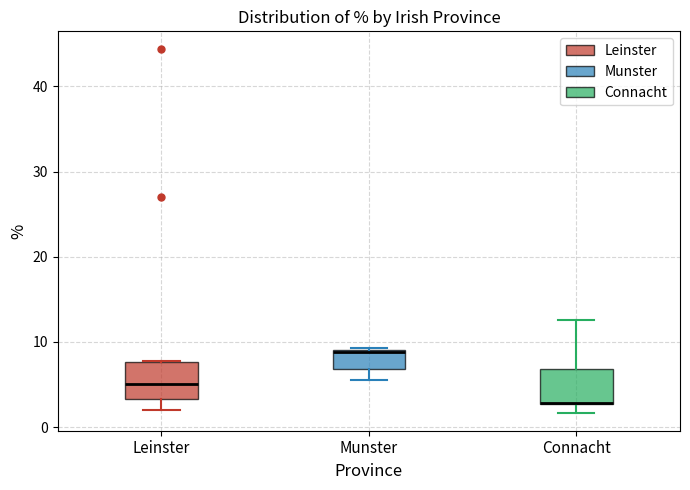

Where is the lower edge of the box for Connacht on the y-axis? The values are not printed on the chart, so give them approximately, as read against the axis.

3